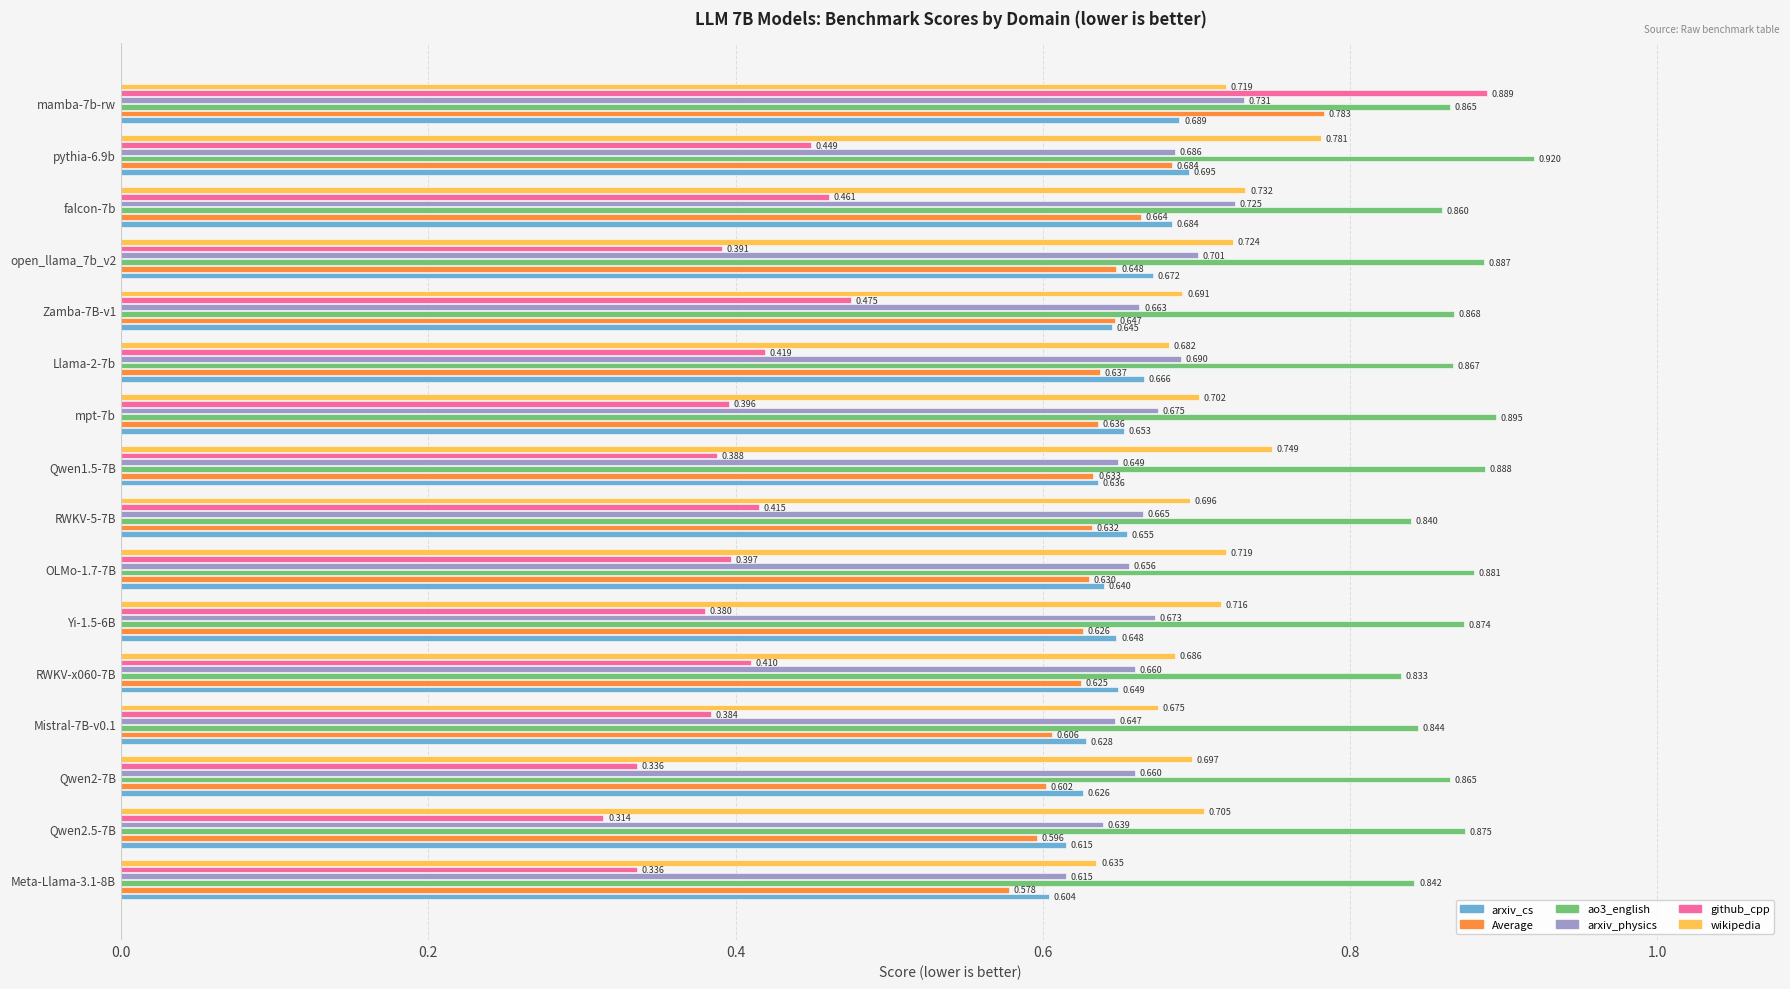

Is the value of wikipedia at RWKV-x060-7B greater than the value of arxiv_cs at Qwen1.5-7B?

Yes